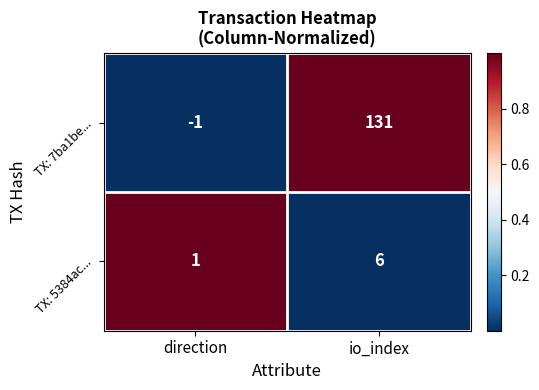

What is the difference between the maximum and minimum values in the TX: 5384ac... series?

5